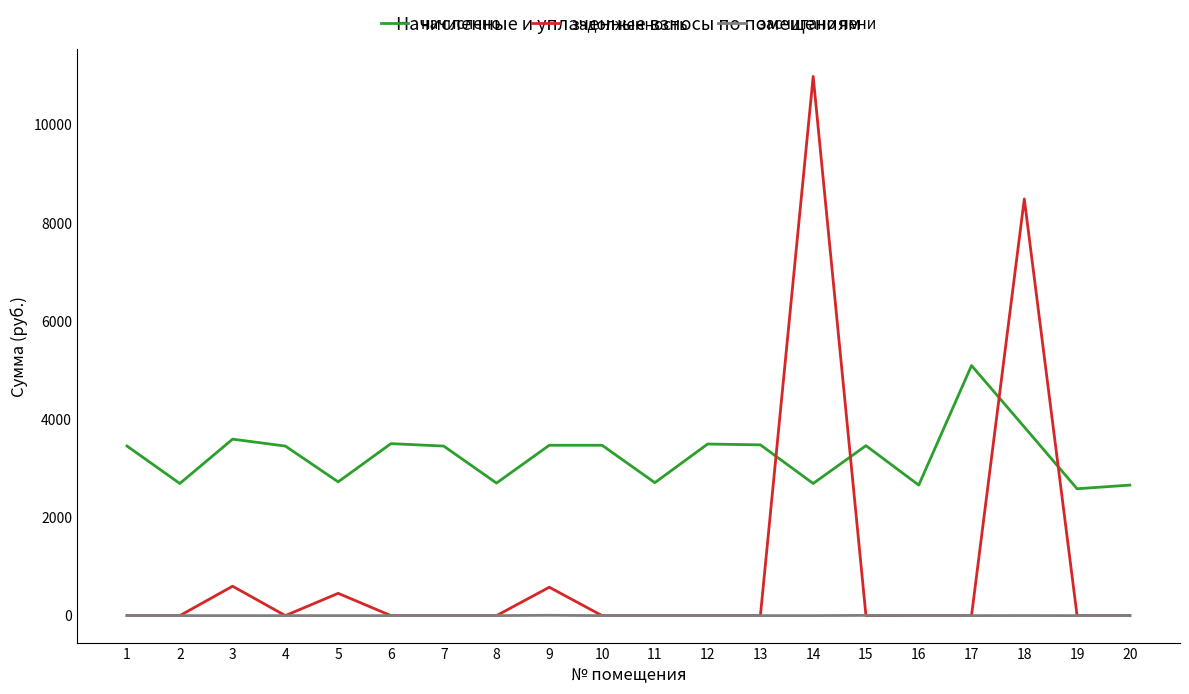

Is it true that задолженность equals 0.0 at 12?

True